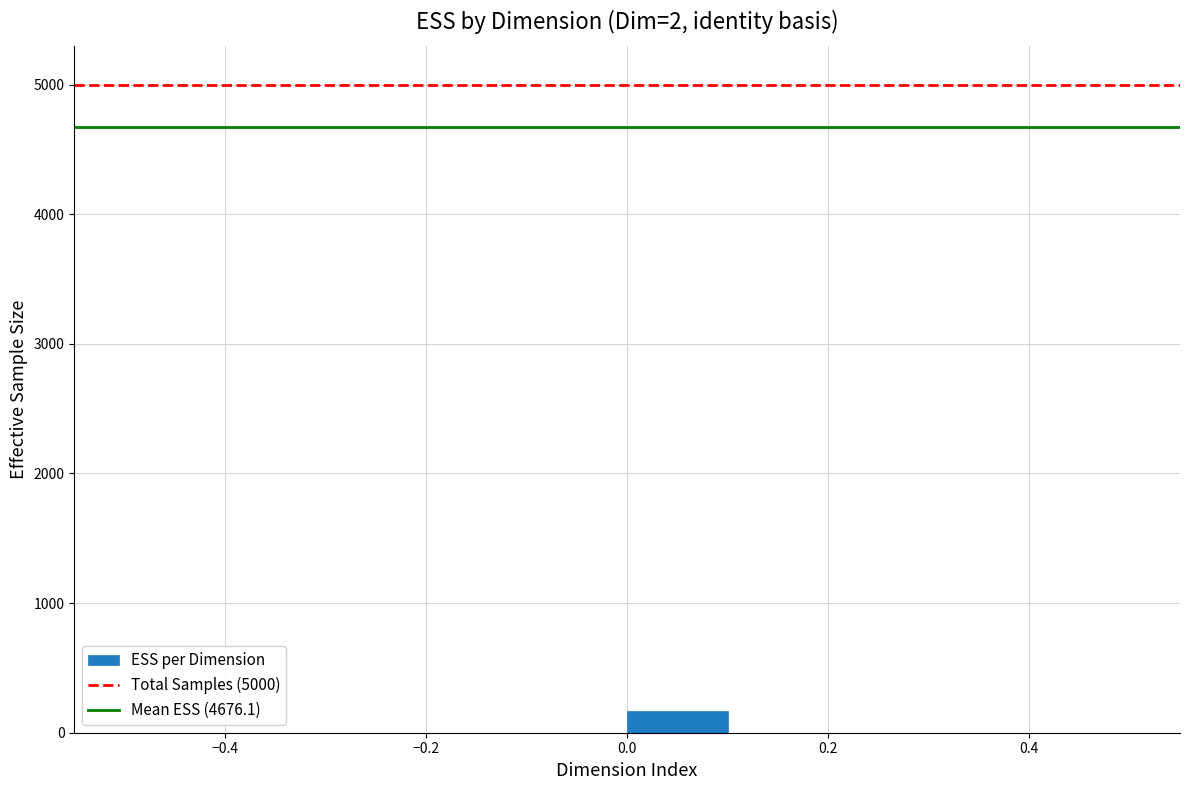

Reading left to right, list every bar in this chart as the range it spans on the x-axis followed by its height. The values are not printed on the chart, so give them approximately, as read against the axis.

-0.5 to -0.4: 0
-0.4 to -0.3: 0
-0.3 to -0.2: 0
-0.2 to -0.1: 0
-0.1 to 0.0: 0
0.0 to 0.1: 200
0.1 to 0.2: 0
0.2 to 0.3: 0
0.3 to 0.4: 0
0.4 to 0.5: 0